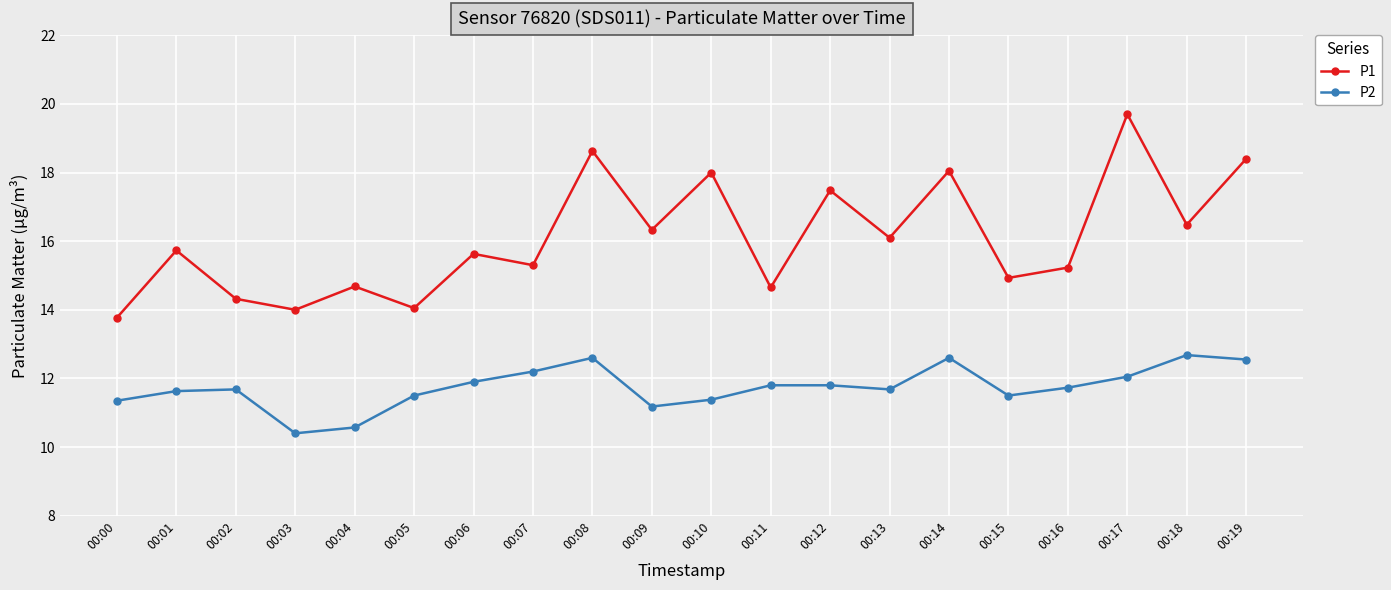

What is the sum of the P2 values at 00:03 and 00:19?

23.0